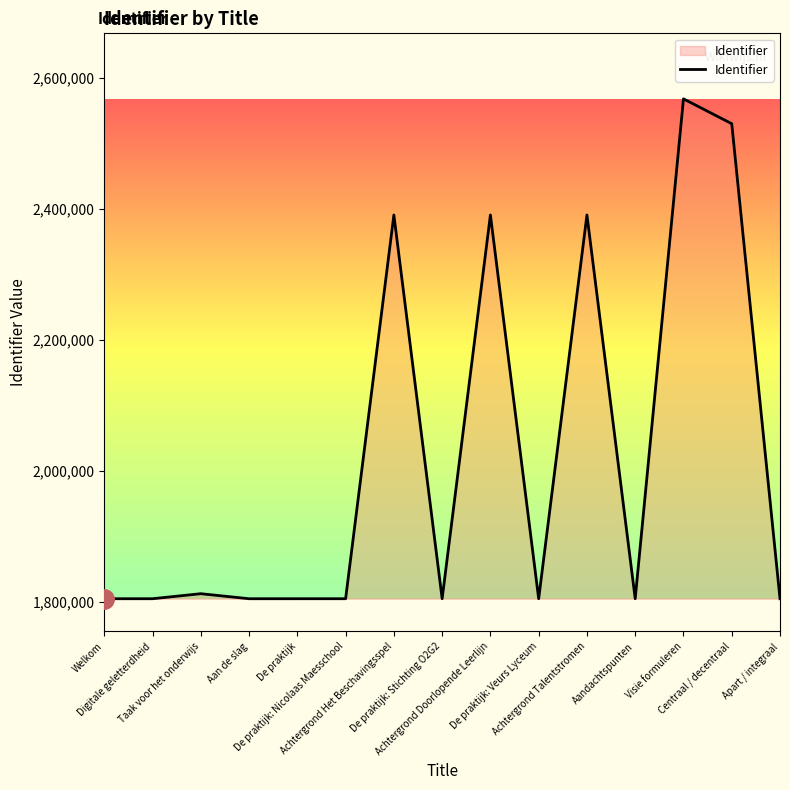

What is the greatest value displayed?

2568236